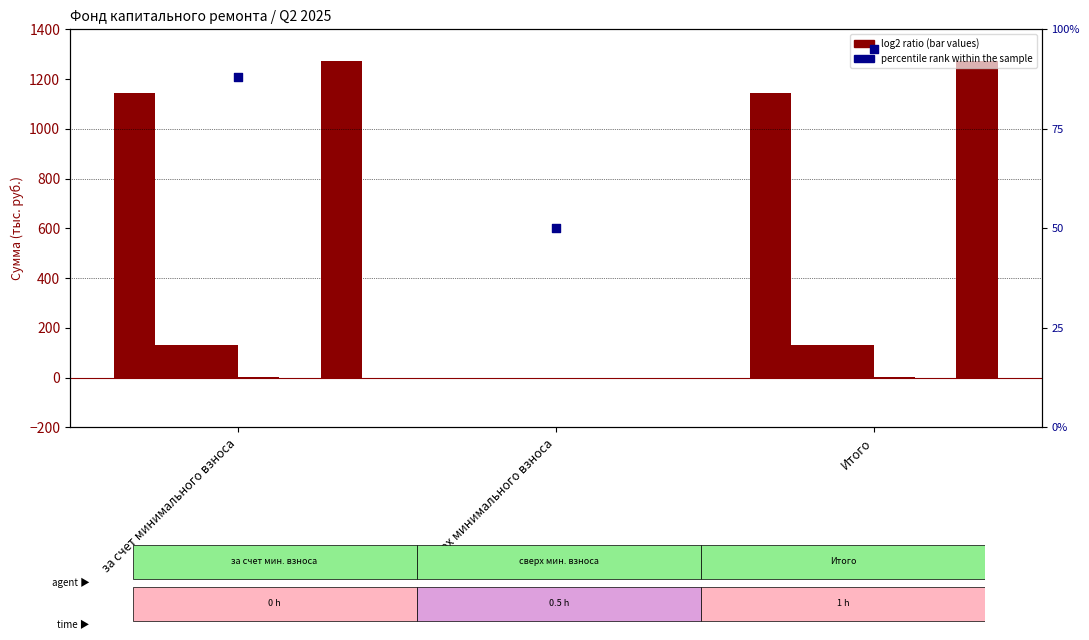

Is the value of Поступило всего at за счет минимального взноса greater than the value of Остаток на начало at Итого?

No